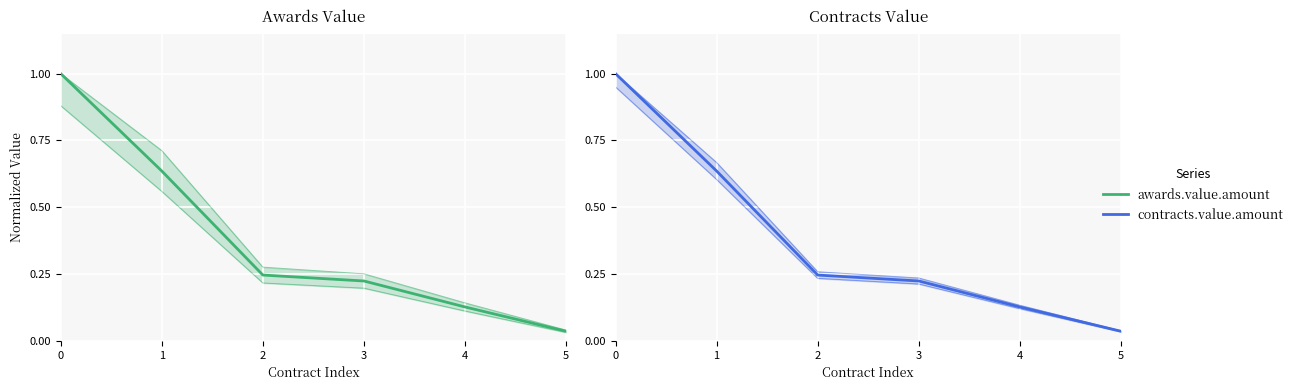

What is the total value across all series at 3?

0.4